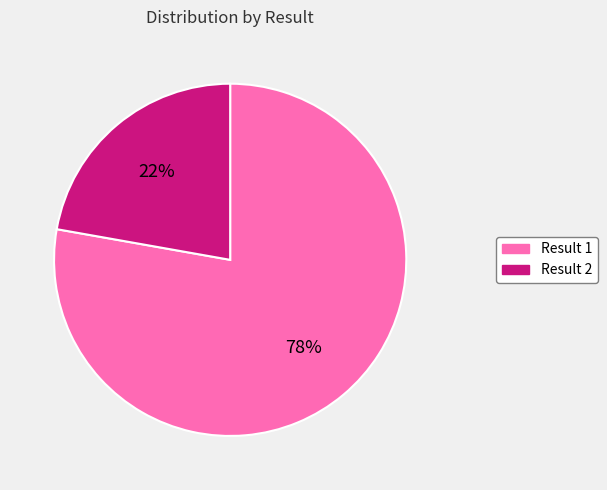

How many segments does this pie chart have?

2